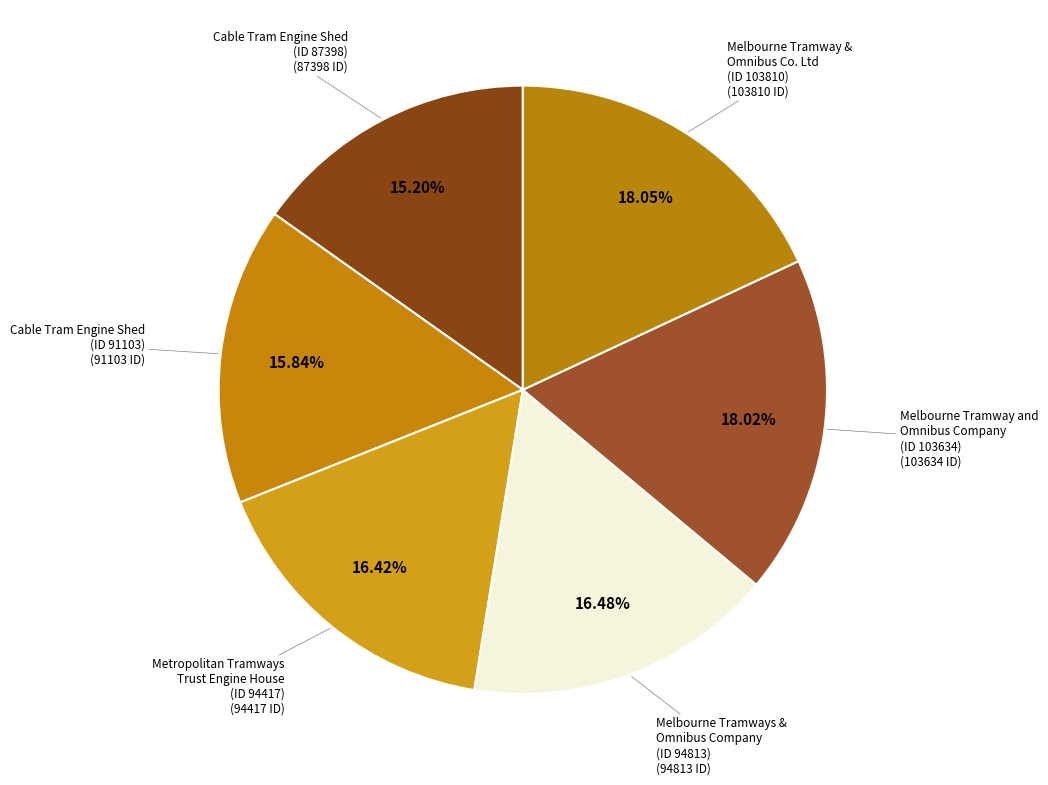

Which slice is the smallest?

Cable Tram Engine Shed site
(ID 87398)